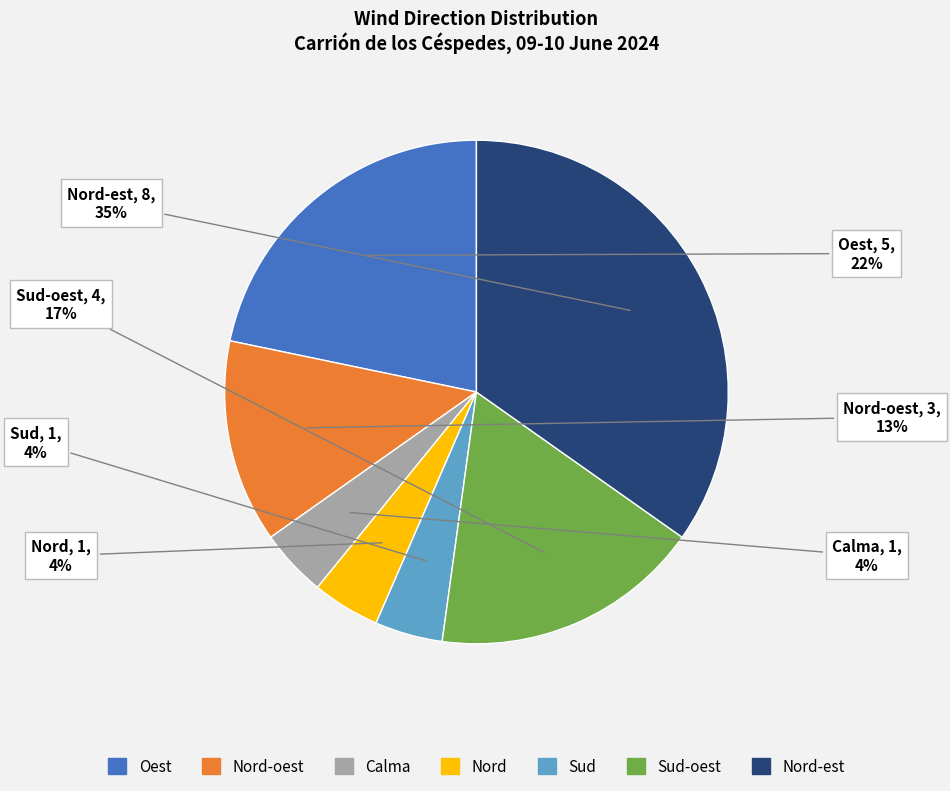

To the nearest percent, what is the average slice percentage?

14%